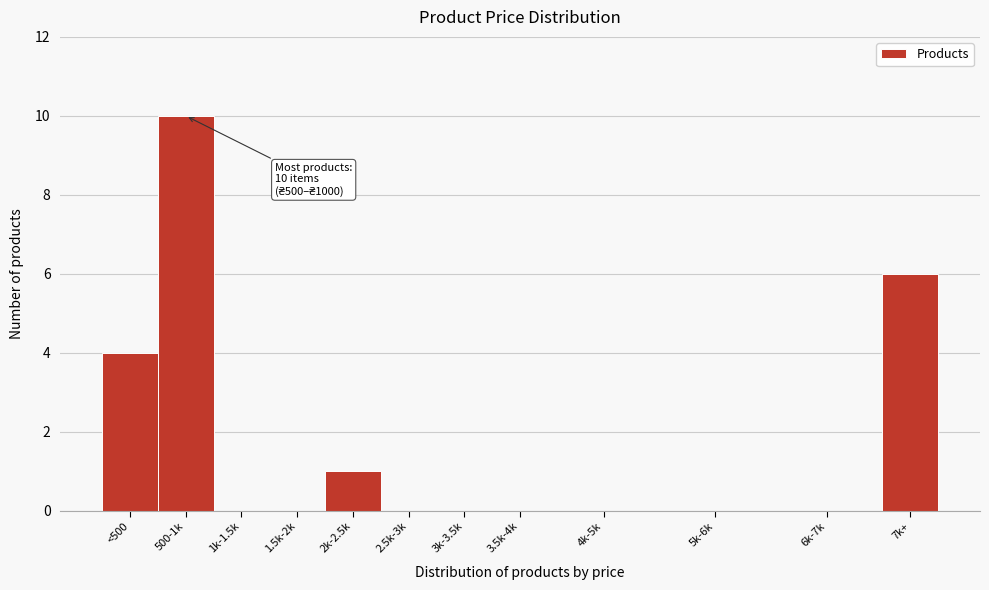

Reading left to right, what are all the values shown in this chart?

<500=4	500-1k=10	1k-1.5k=0	1.5k-2k=0	2k-2.5k=1	2.5k-3k=0	3k-3.5k=0	3.5k-4k=0	4k-5k=0	5k-6k=0	6k-7k=0	7k+=6